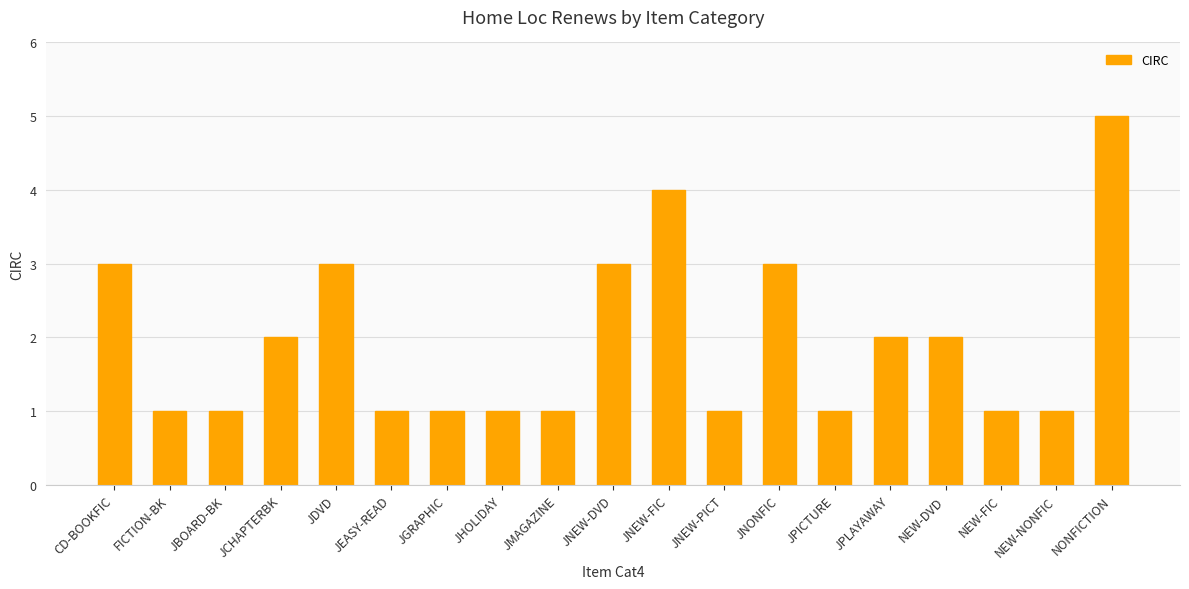

What is the smallest value displayed?

1